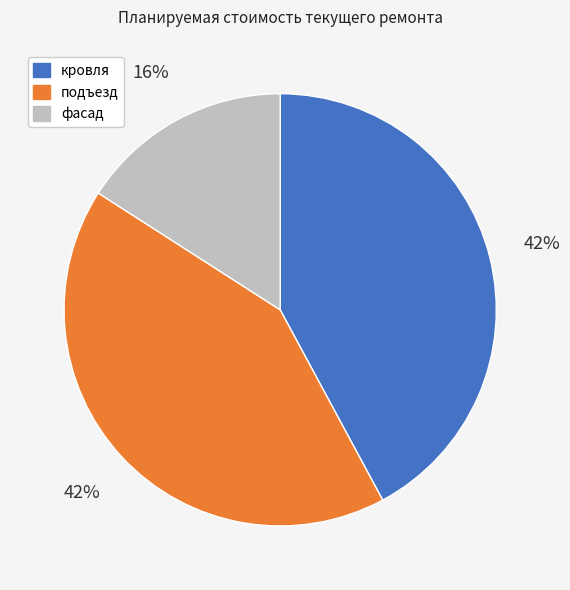

Is there a majority slice in this chart?

No